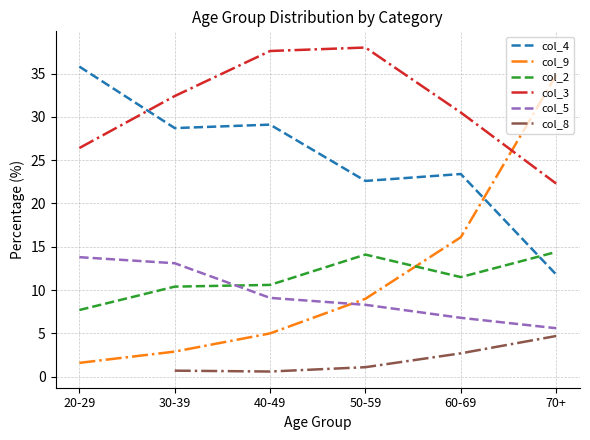

What is the value of the 70+ point at the 1st from the left?

11.8